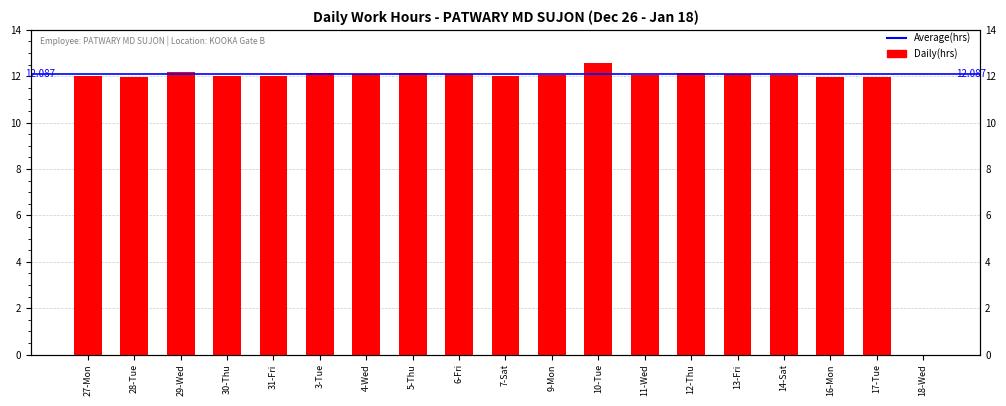

Is it true that the value at 31-Fri is 7.8?

False